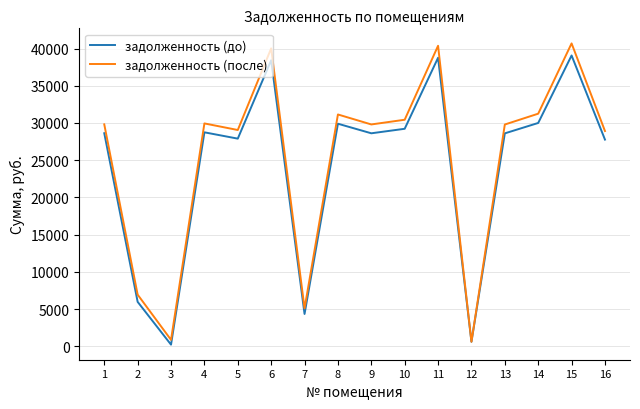

How many categories are shown in the chart?

16